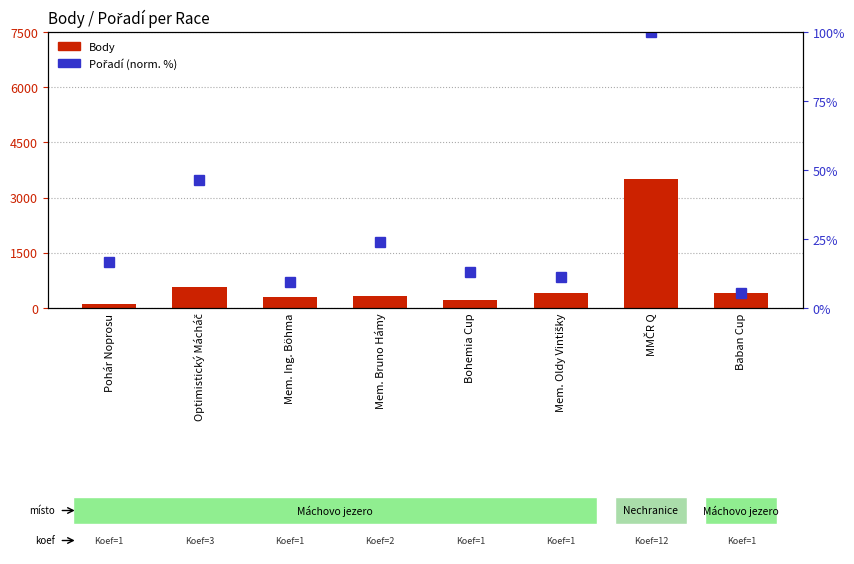

Reading left to right, transcribe all the data shown in this chart.

Body: 101.0	583.0	305.0	337.0	210.0	402.0	3515.0	402.0
Pořadí (norm.): 16.7	46.3	9.3	24.1	13.0	11.1	100.0	5.6